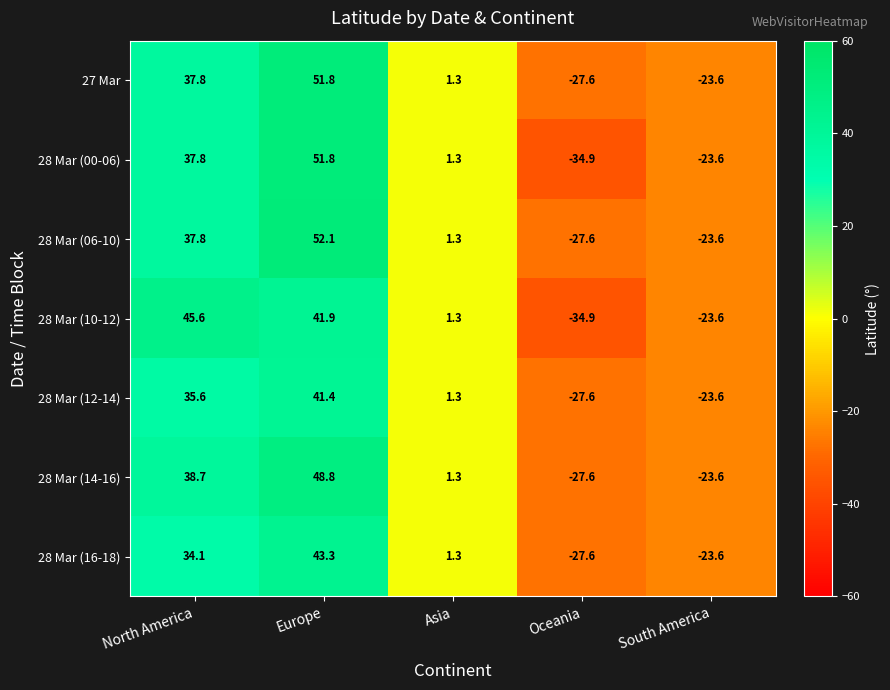

What is the greatest value displayed?

52.1